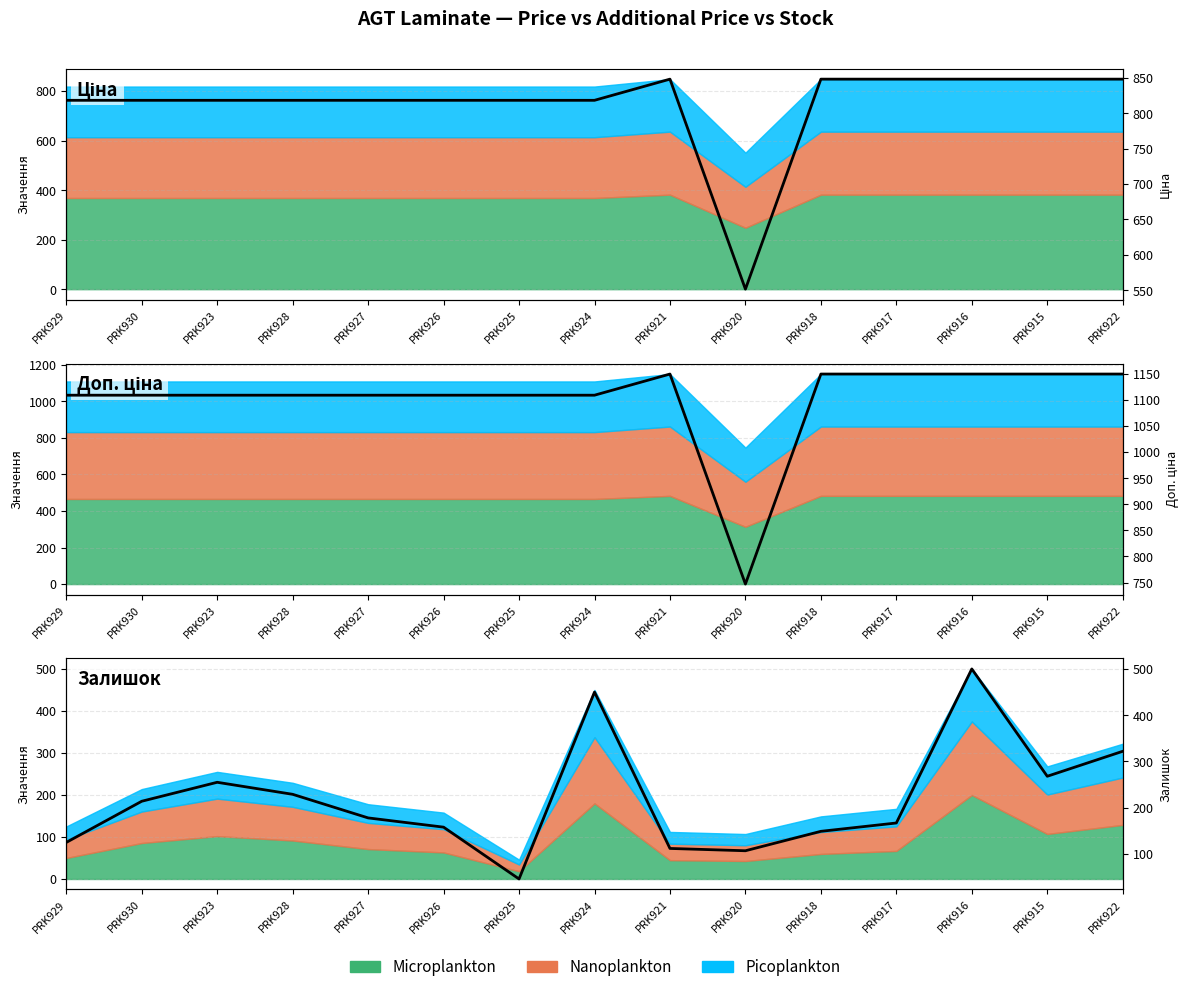

At which label does Залишок reach its peak?

PRK916